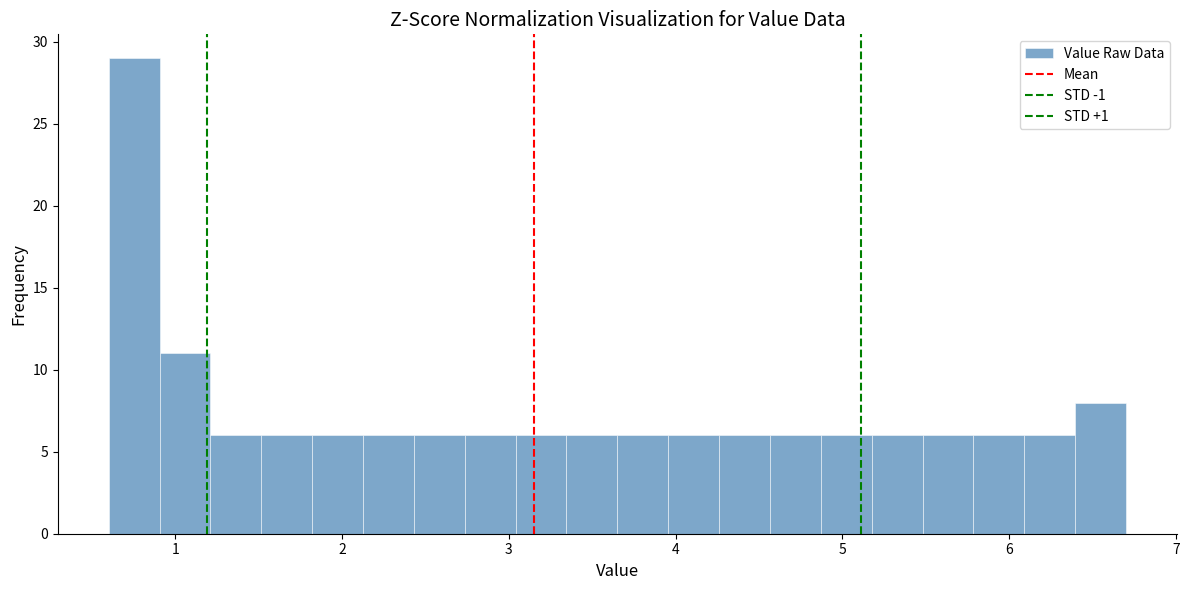

Around what value on the x-axis is the tallest bar? Give the approximate position of its centre, as read against the axis.

0.8